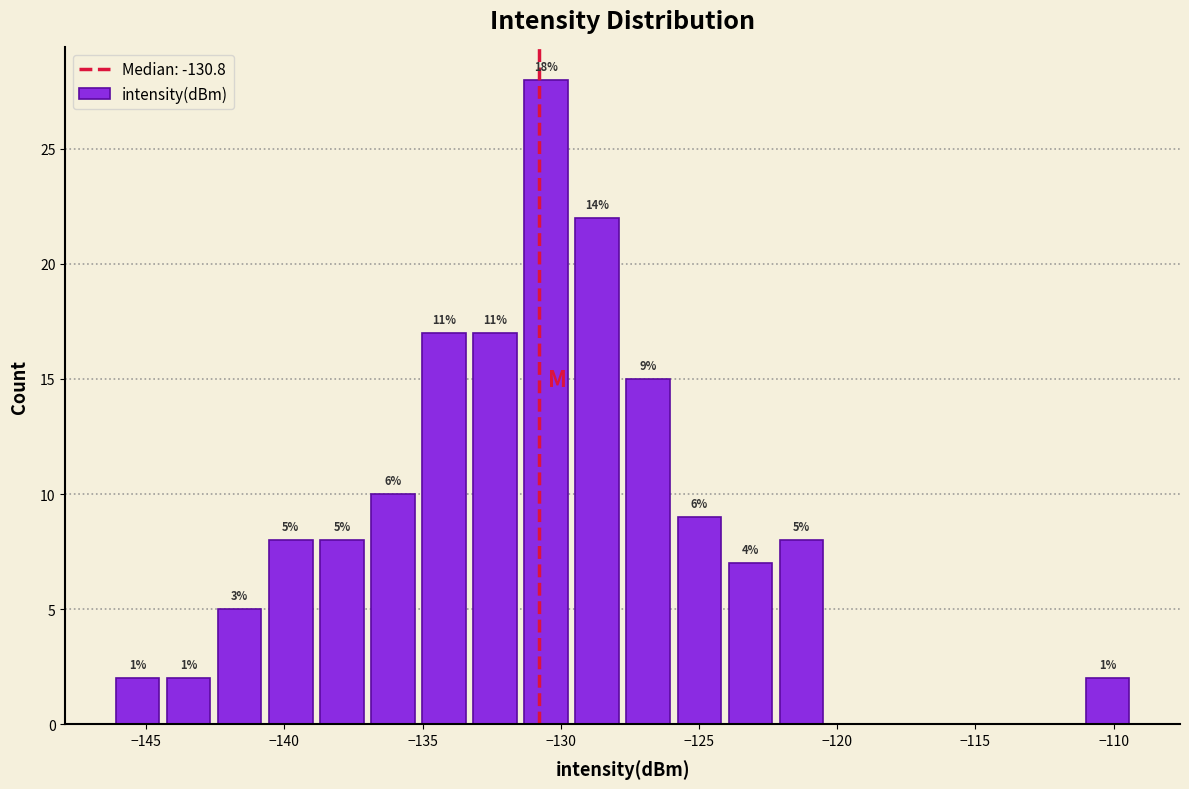

Around what value on the x-axis is the tallest bar? Give the approximate position of its centre, as read against the axis.

-130.5